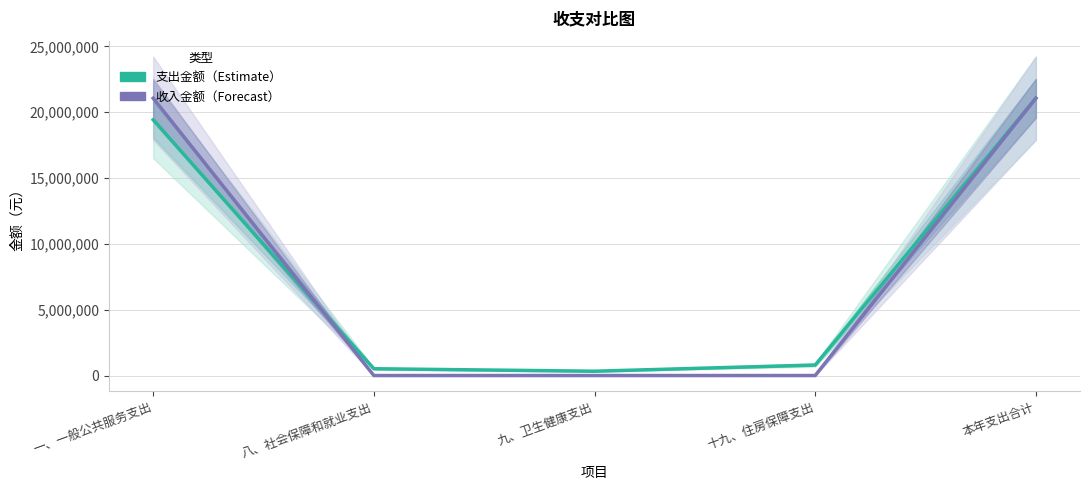

How many positive values does the 收入金额 series have?

2